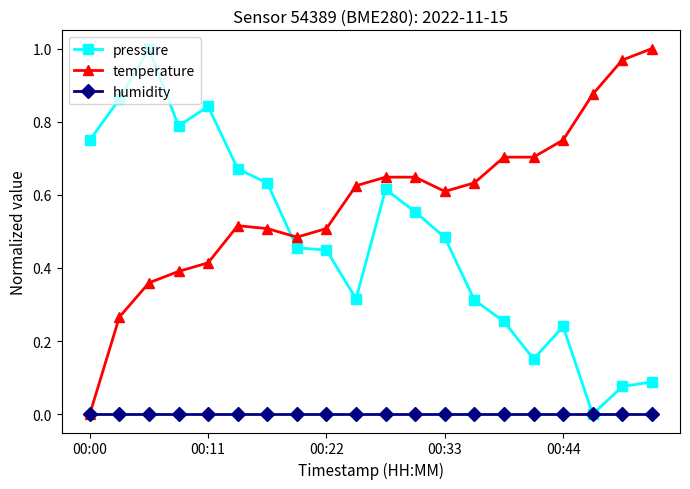

True or false: pressure has more than 0 points higher than both neighbors.

True